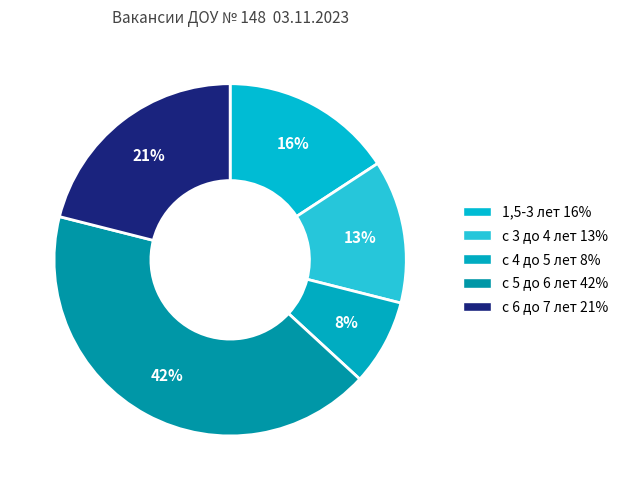

Which slice is the smallest?

с 4 до 5 лет